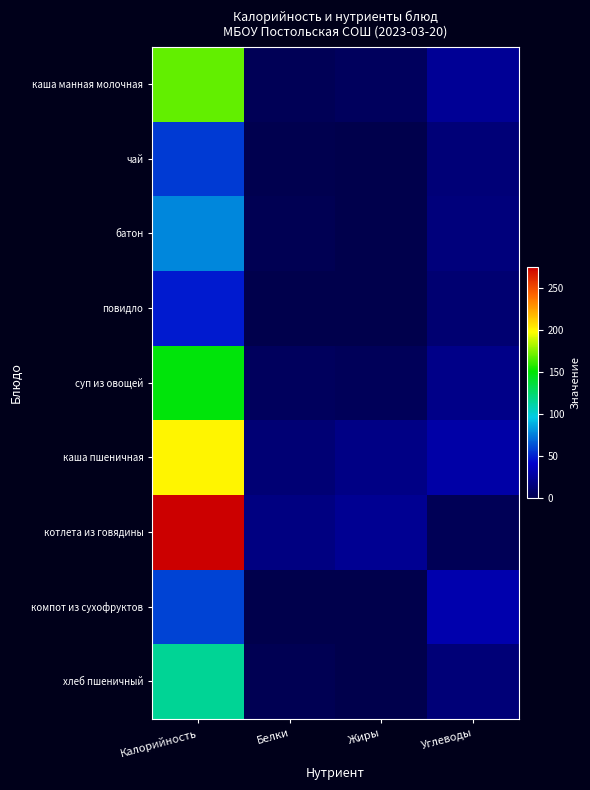

Reading right to left, list all the values displayed in this chart.

каша манная молочная: Углеводы=24.0	Жиры=6.0	Белки=4.0	Калорийность=169.0
чай: Углеводы=15.0	Жиры=0.0	Белки=1.4	Калорийность=58.0
батон: Углеводы=15.8	Жиры=0.8	Белки=2.2	Калорийность=78.3
повидло: Углеводы=12.2	Жиры=0.0	Белки=0.0	Калорийность=48.8
суп из овощей: Углеводы=20.0	Жиры=5.0	Белки=6.0	Калорийность=149.0
каша пшеничная: Углеводы=29.1	Жиры=18.9	Белки=13.0	Калорийность=200.0
котлета из говядины: Углеводы=4.0	Жиры=23.0	Белки=18.0	Калорийность=275.0
компот из сухофруктов: Углеводы=31.8	Жиры=0.0	Белки=0.7	Калорийность=60.0
хлеб пшеничный: Углеводы=15.0	Жиры=0.3	Белки=2.3	Калорийность=115.0